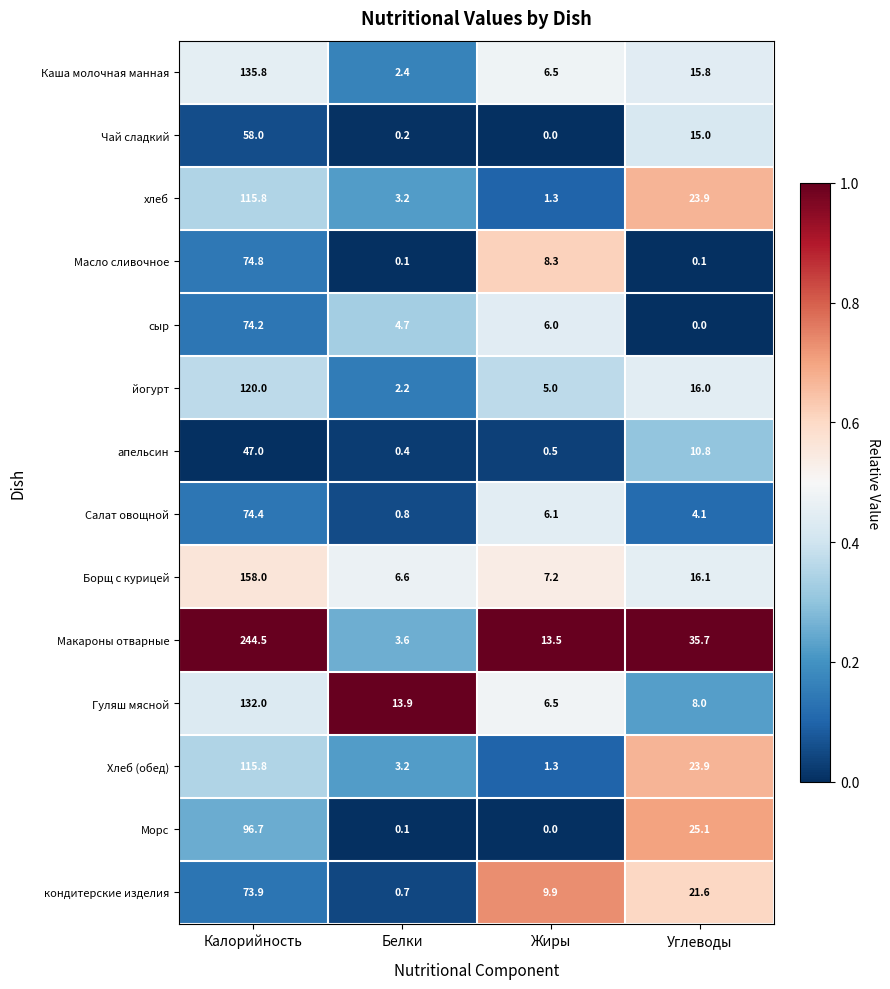

Which series has the largest total across all categories?

Макароны отварные